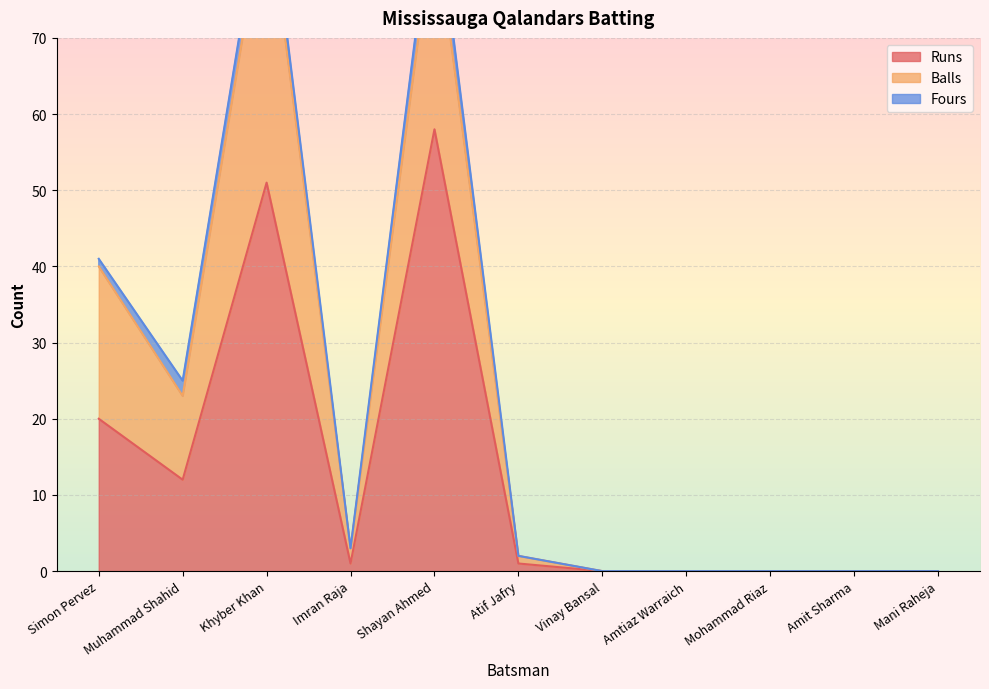

Which series has the widest spread of values?

Balls